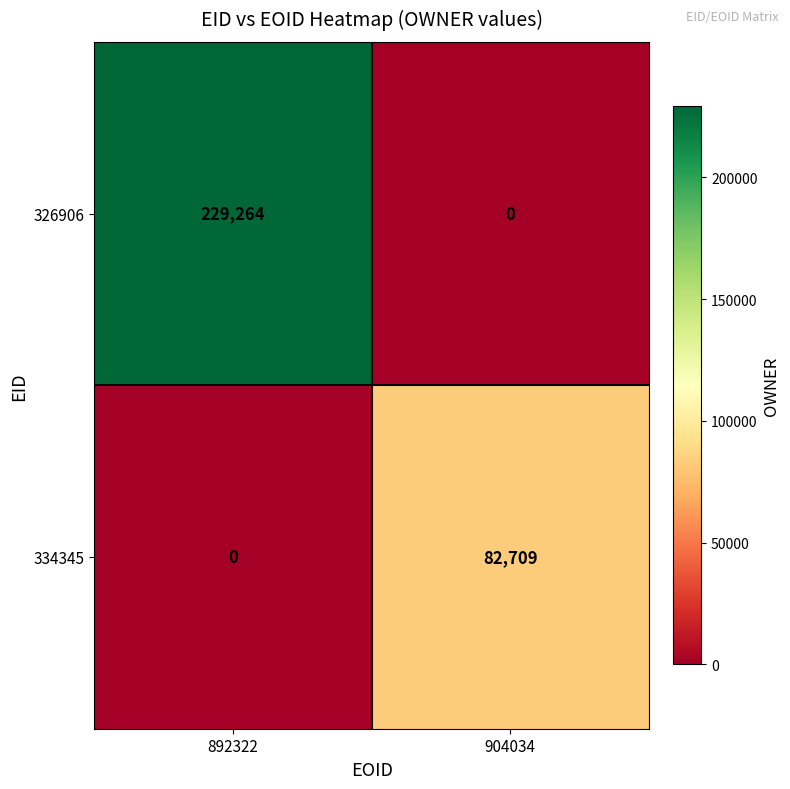

What is the total value across all series at 892322?

229264